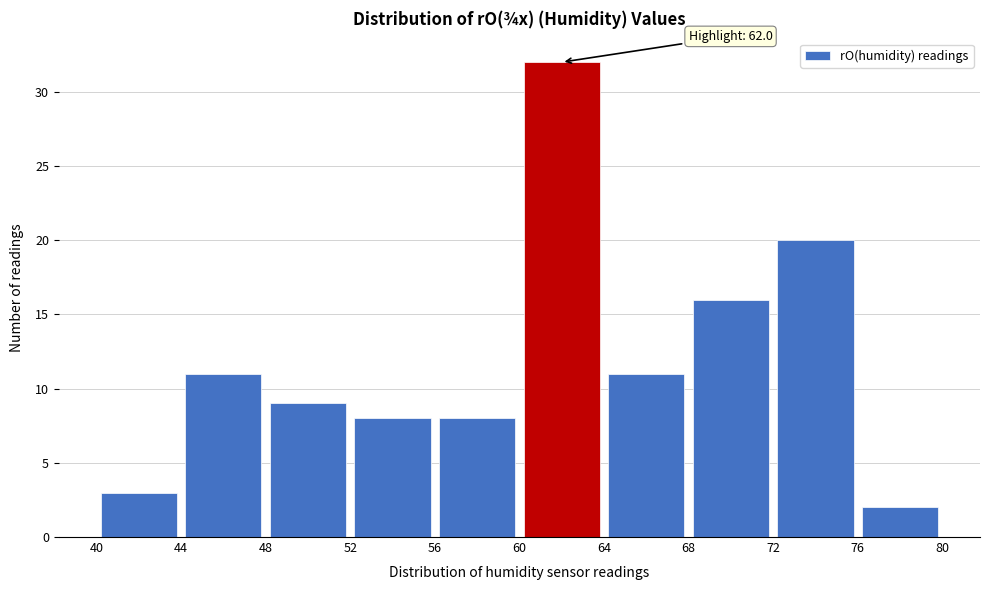

Over which range of the x-axis is the bar tallest?

60 to 64